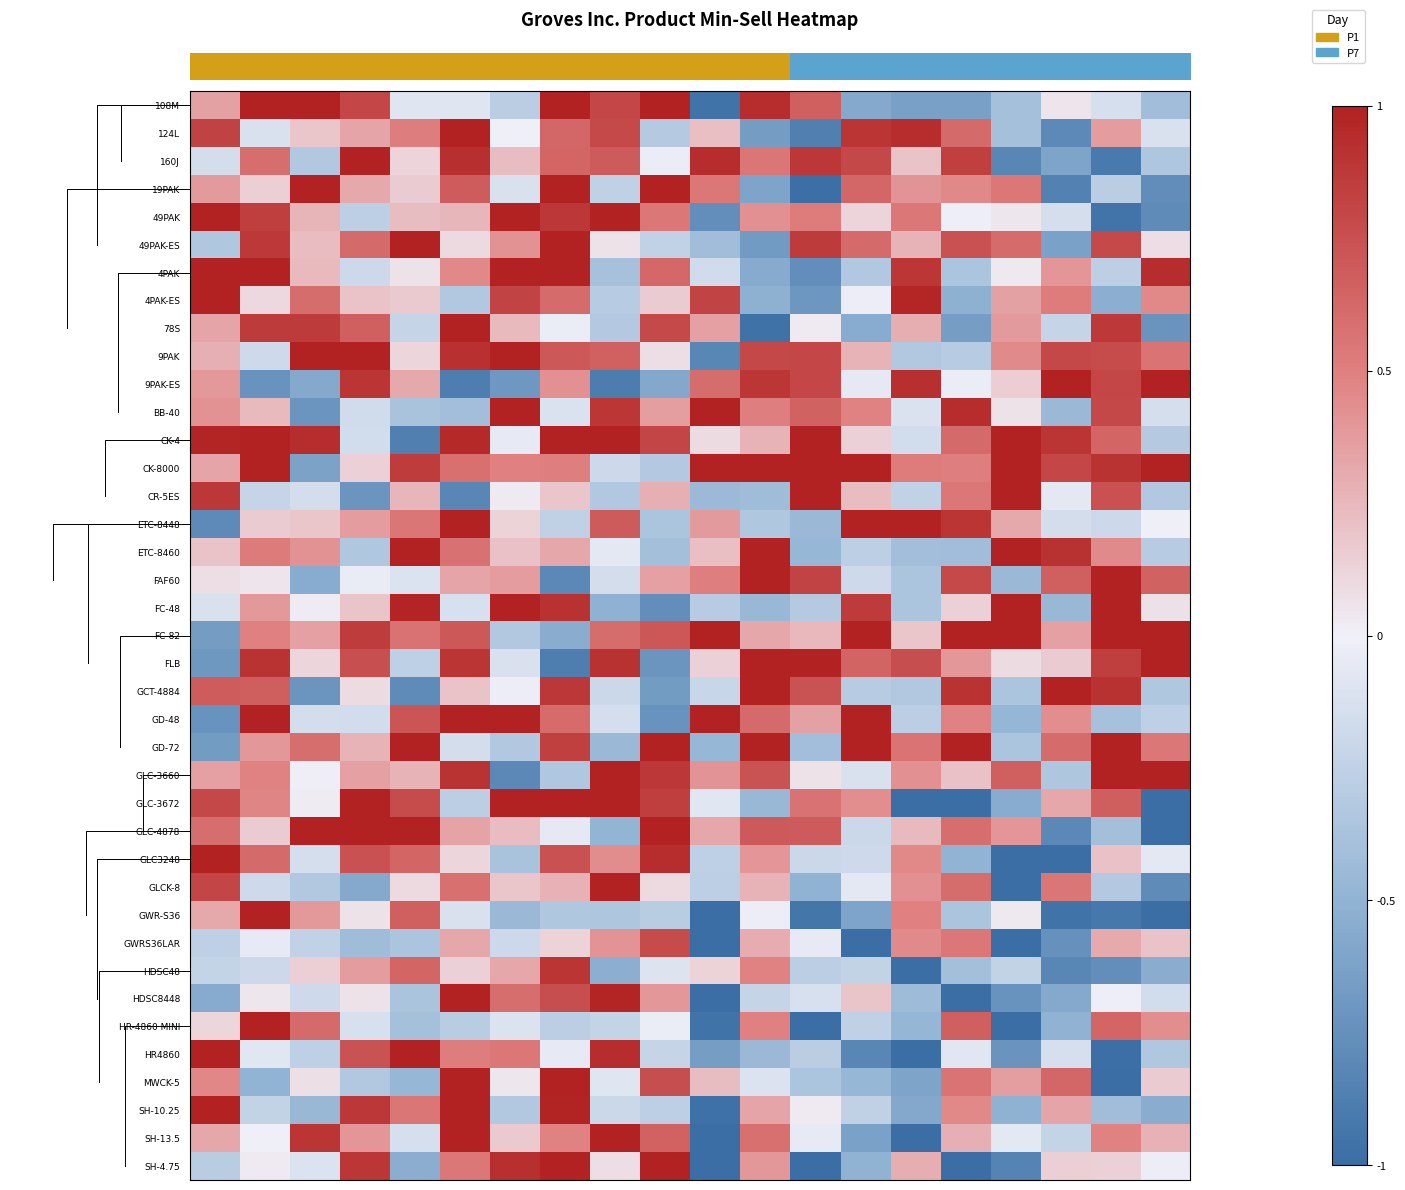

What is the greatest value displayed?

1.0